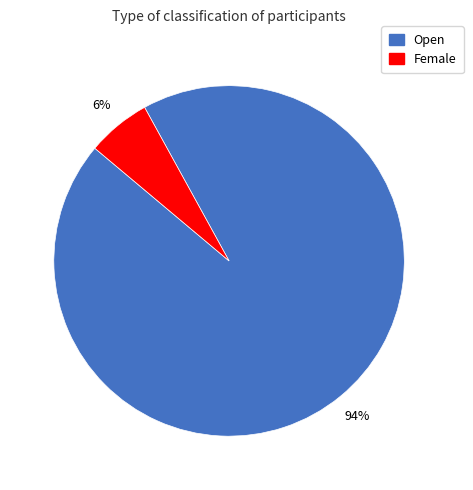

Between Open and Female, which is larger?

Open